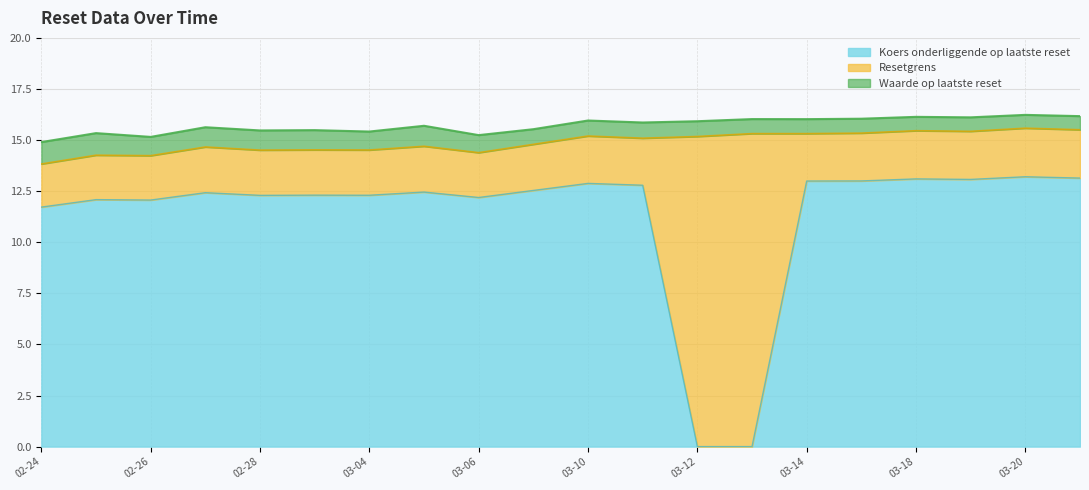

The Koers onderliggende op laatste reset series shows 19.6 at 2025-03-03. True or false?

False